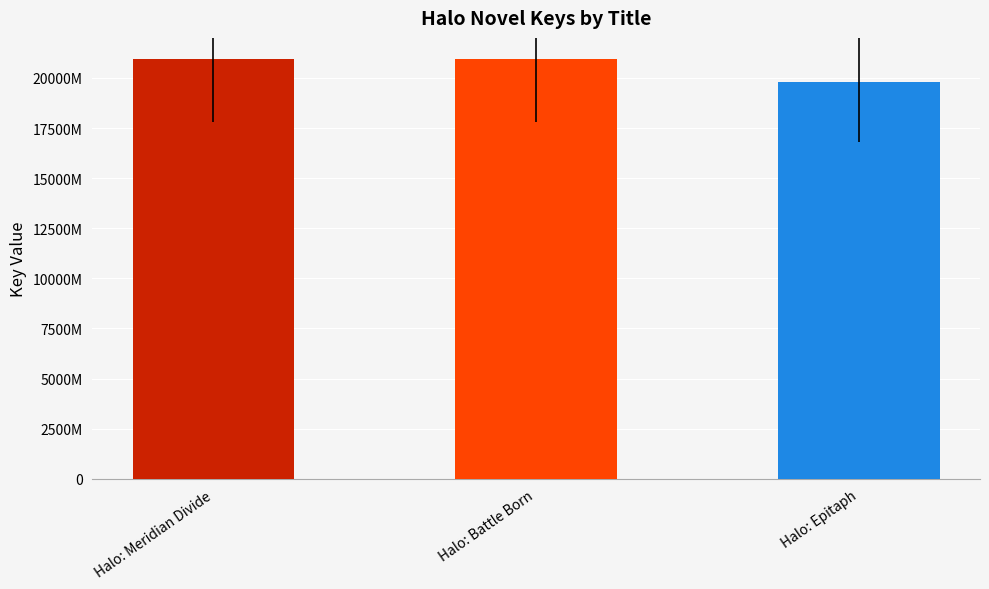

True or false: the data shows 209305842 at Halo: Meridian Divide.

True